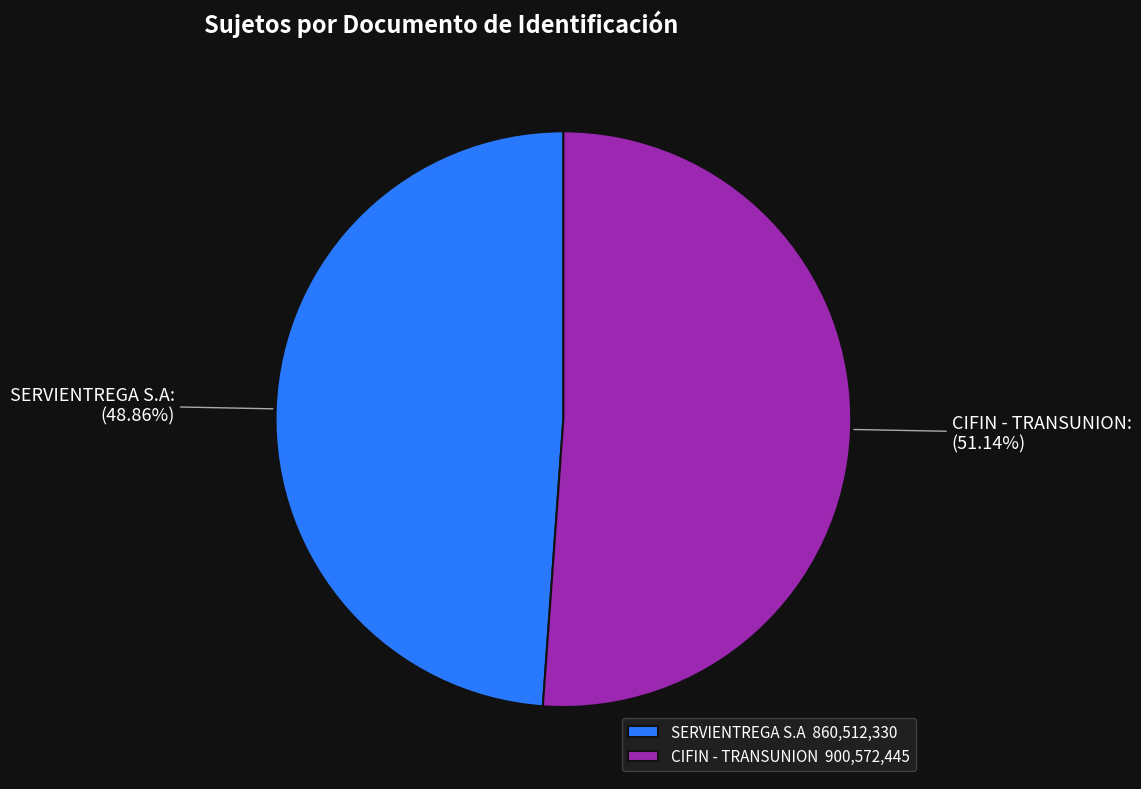

To the nearest percent, what is the average slice percentage?

50%